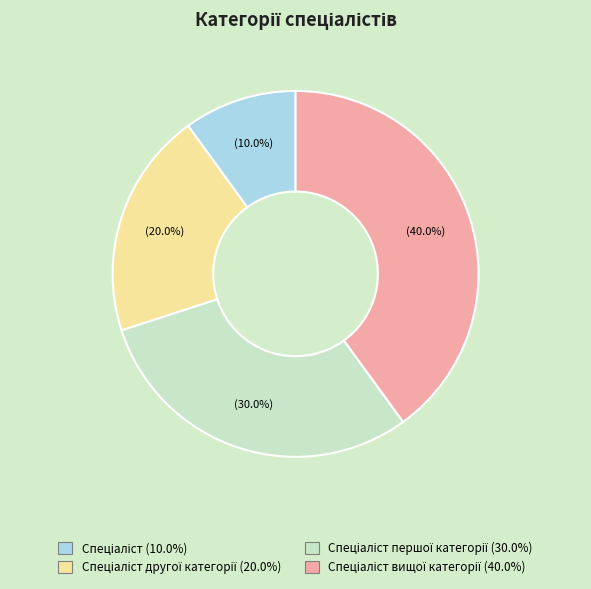

Is there a majority slice in this chart?

No